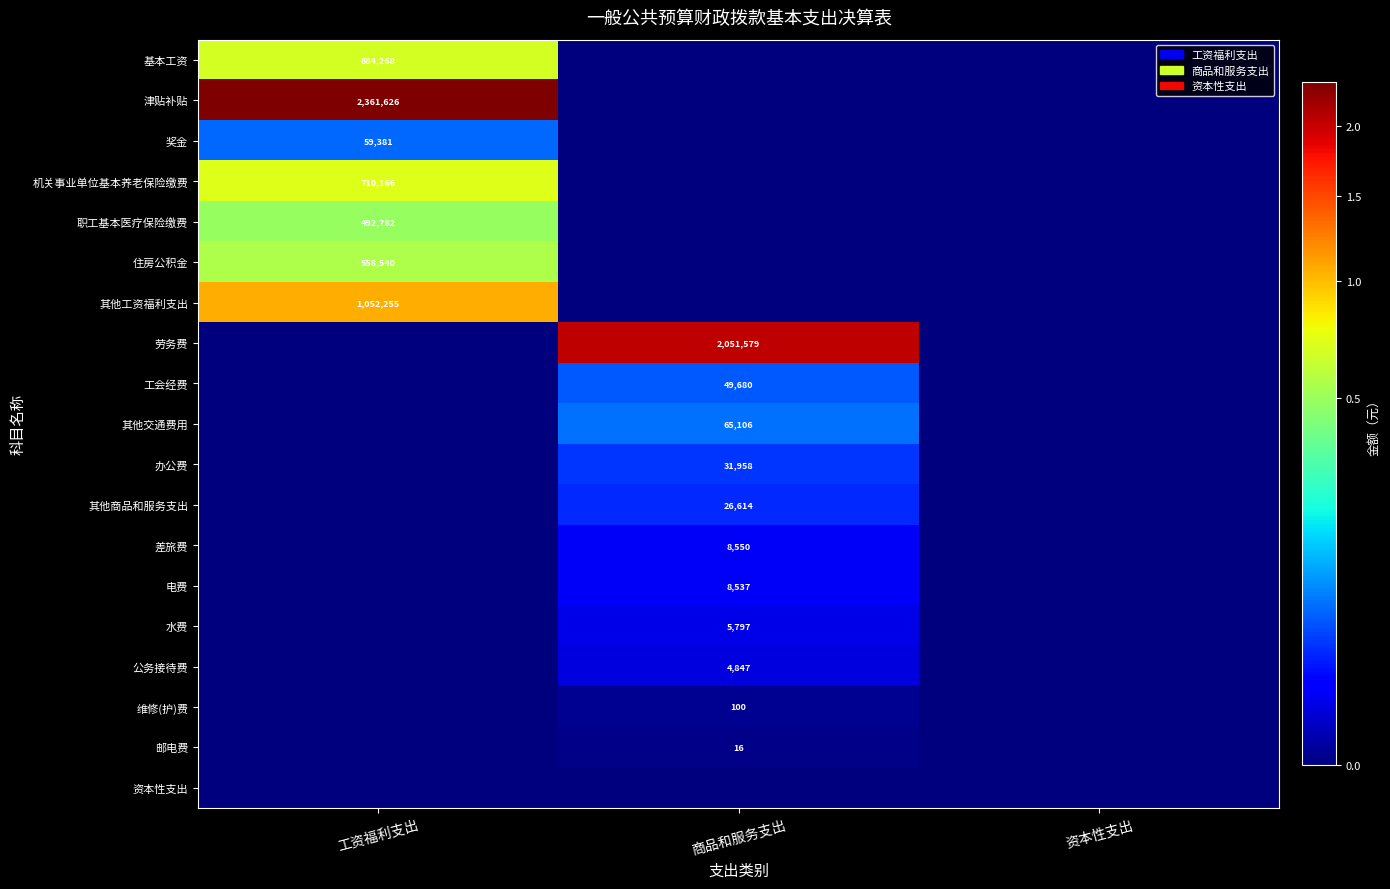

Is it true that 其他工资福利支出 equals 492664 at 工资福利支出?

False